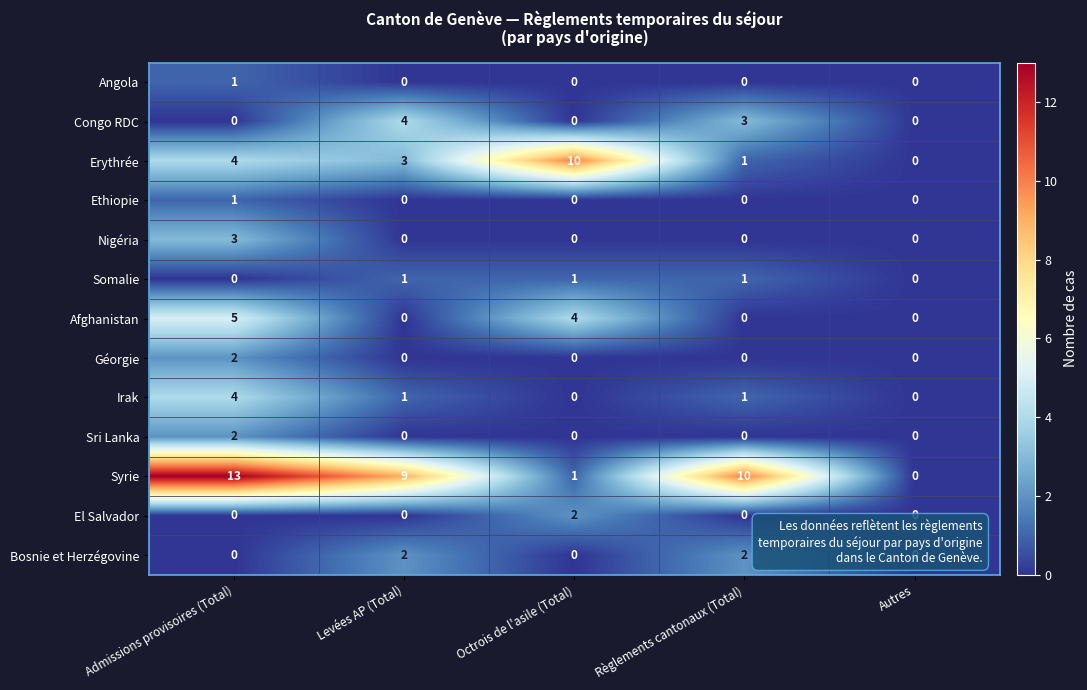

How many values in the Nigéria series exceed 0?

1